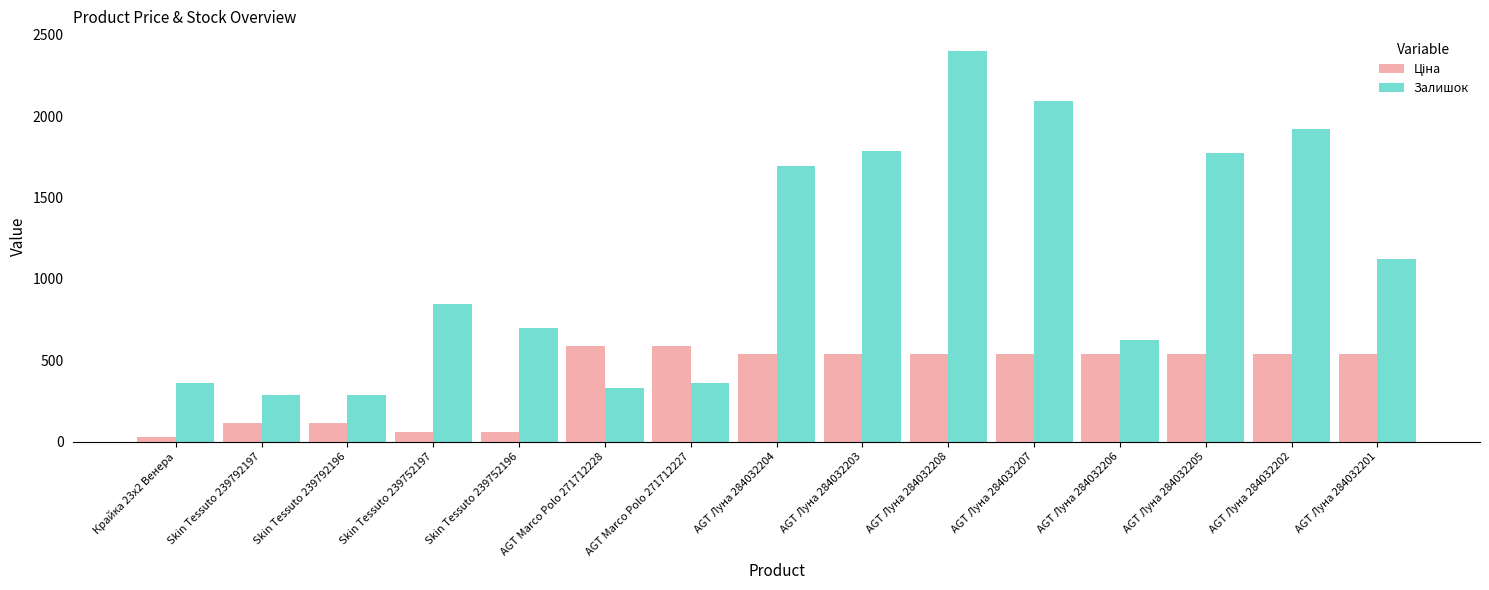

What is the average value of the Залишок series?

1106.3